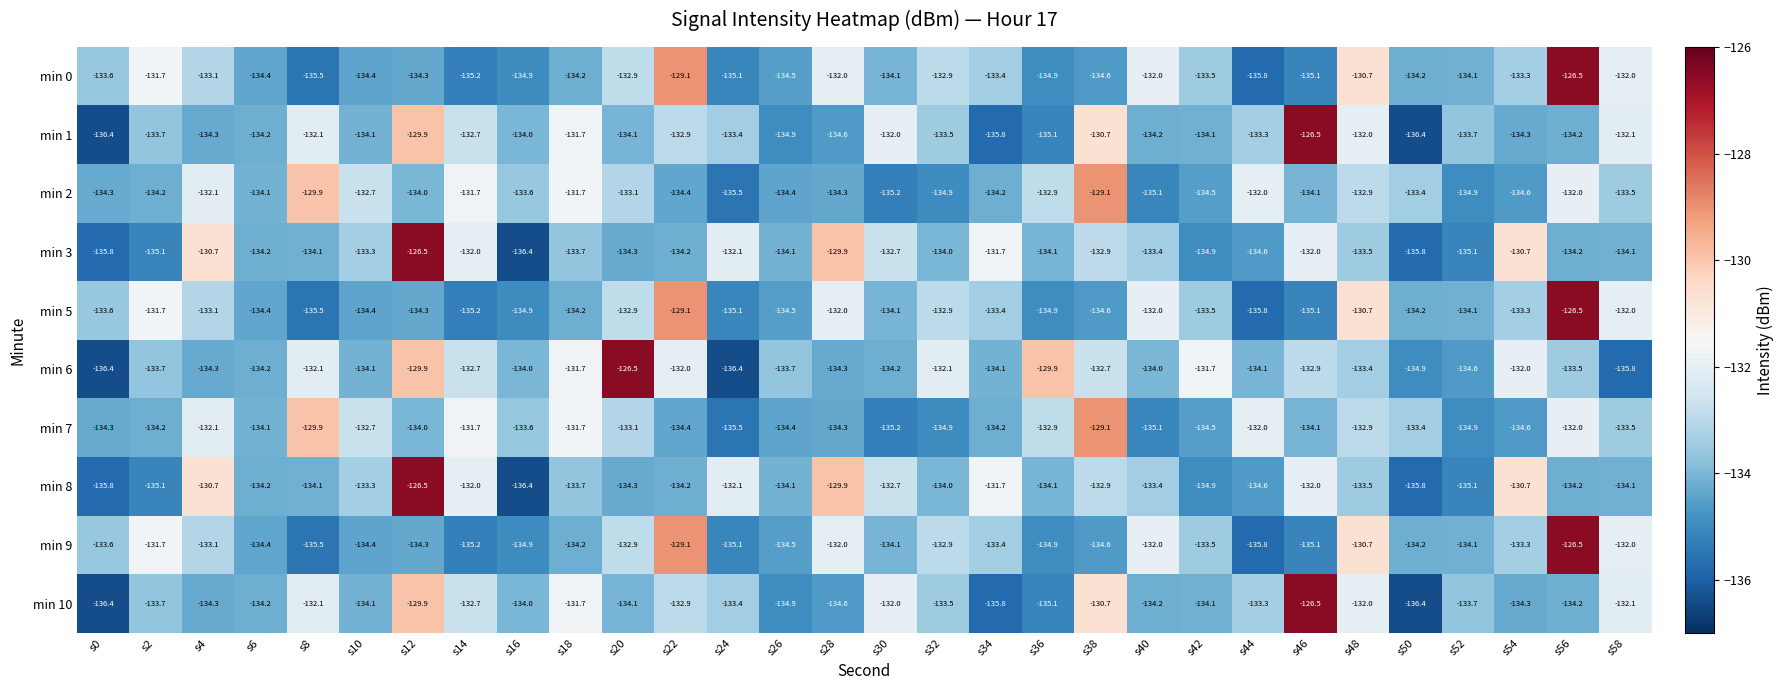

Where does the min 5 series first go above -134?

s0